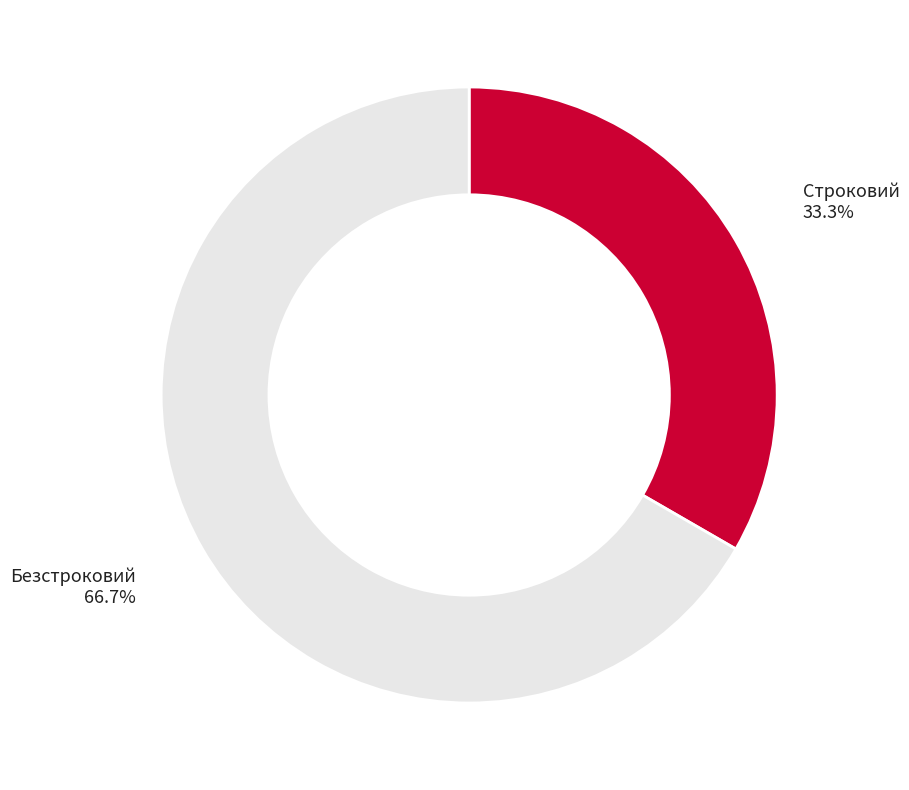

True or false: Безстроковий accounts for 55% of the total.

False